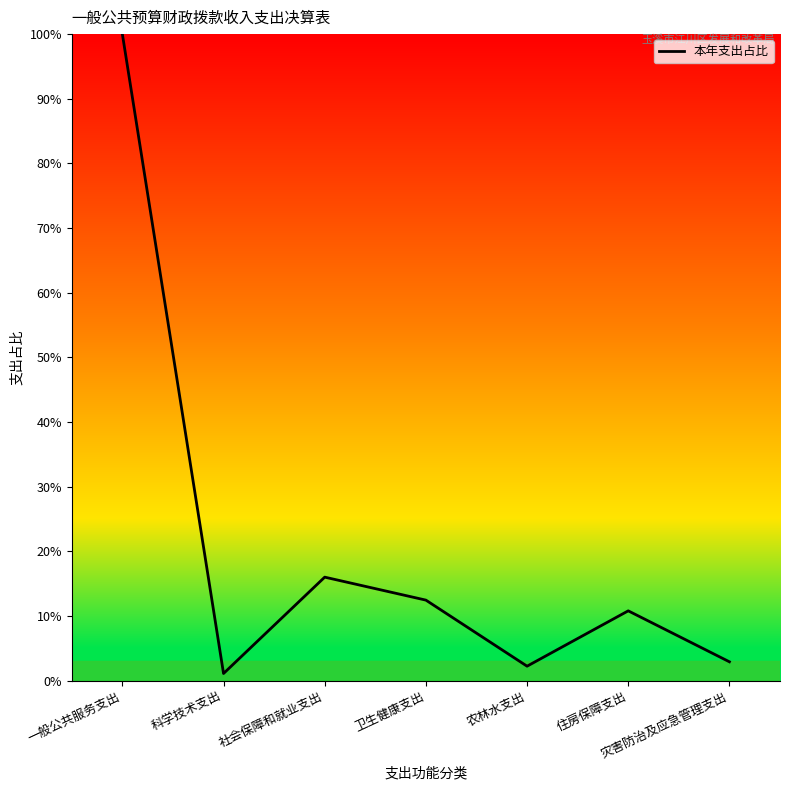

Is it true that the value at 农林水支出 is 2.3?

True